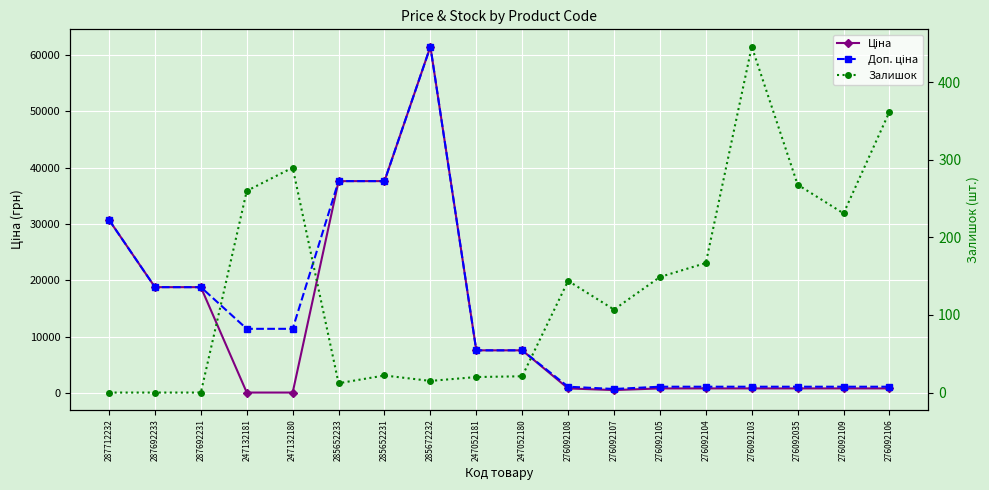

What is the value of the Ціна point at the 9th from the left?

7596.5